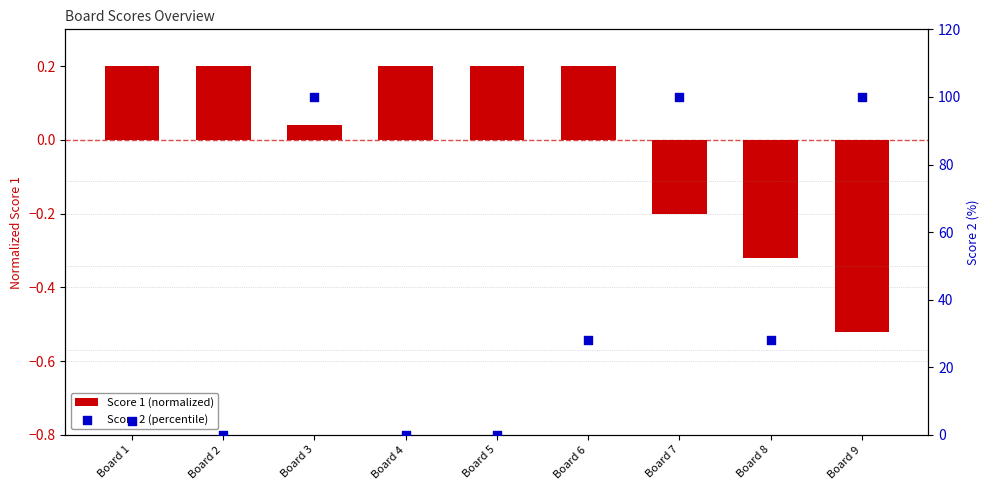

Is the value of Score 2 (percentile) at Board 2 greater than the value of Score 1 (normalized) at Board 8?

Yes